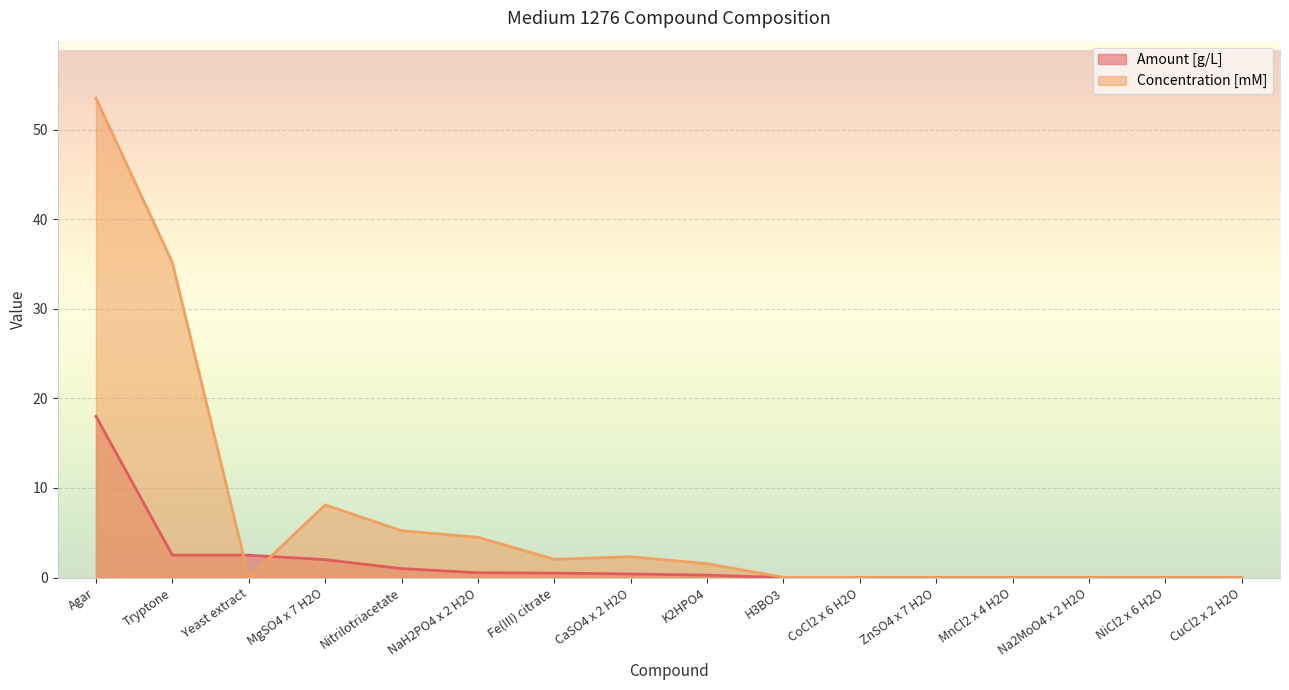

How many times do Concentration [mM] and Amount [g/L] cross each other?

2